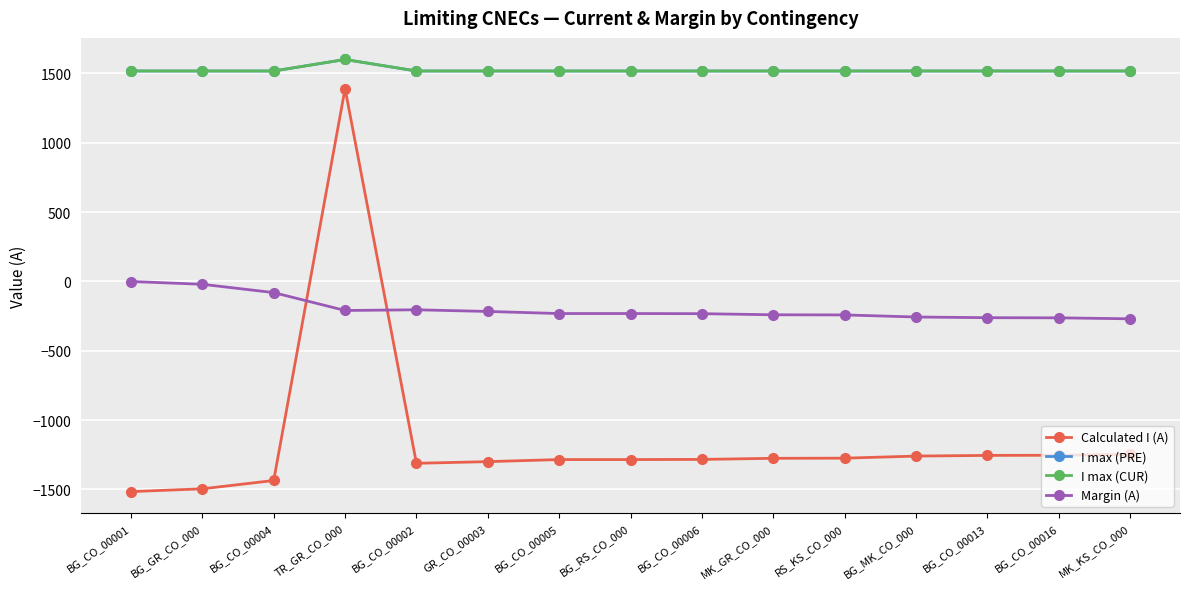

True or false: I max (CUR) and Calculated I (A) intersect in this chart.

False